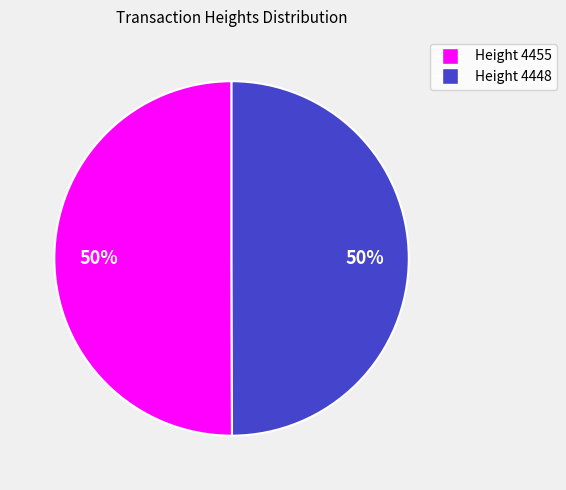

Is the sum of Height 4448 and Height 4455 greater than half?

Yes